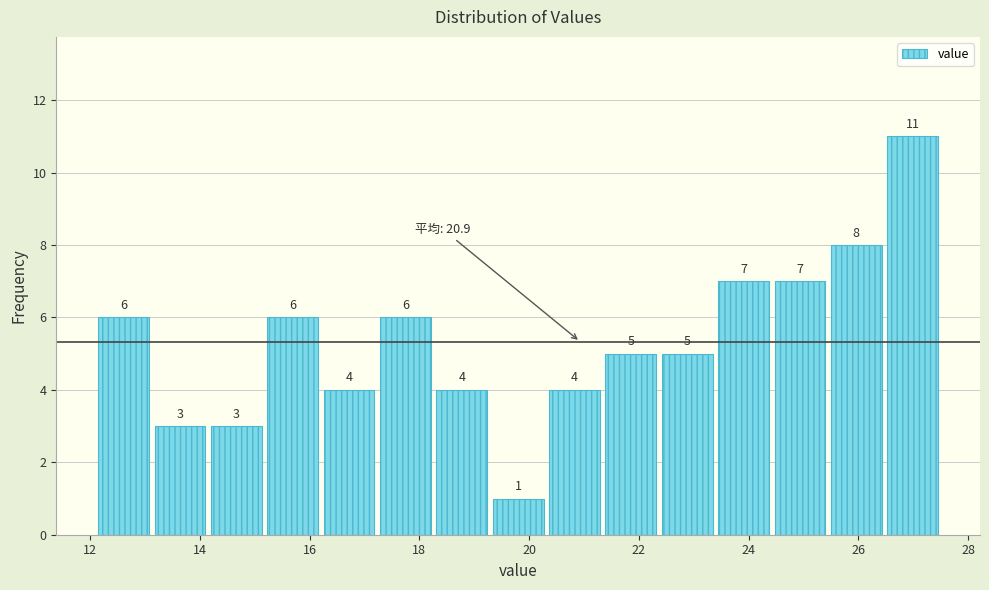

How tall is the bar that spans 22.4 to 23.4 on the x-axis? The bar edges are not printed on the chart, so give them approximately, as read against the axis.

5